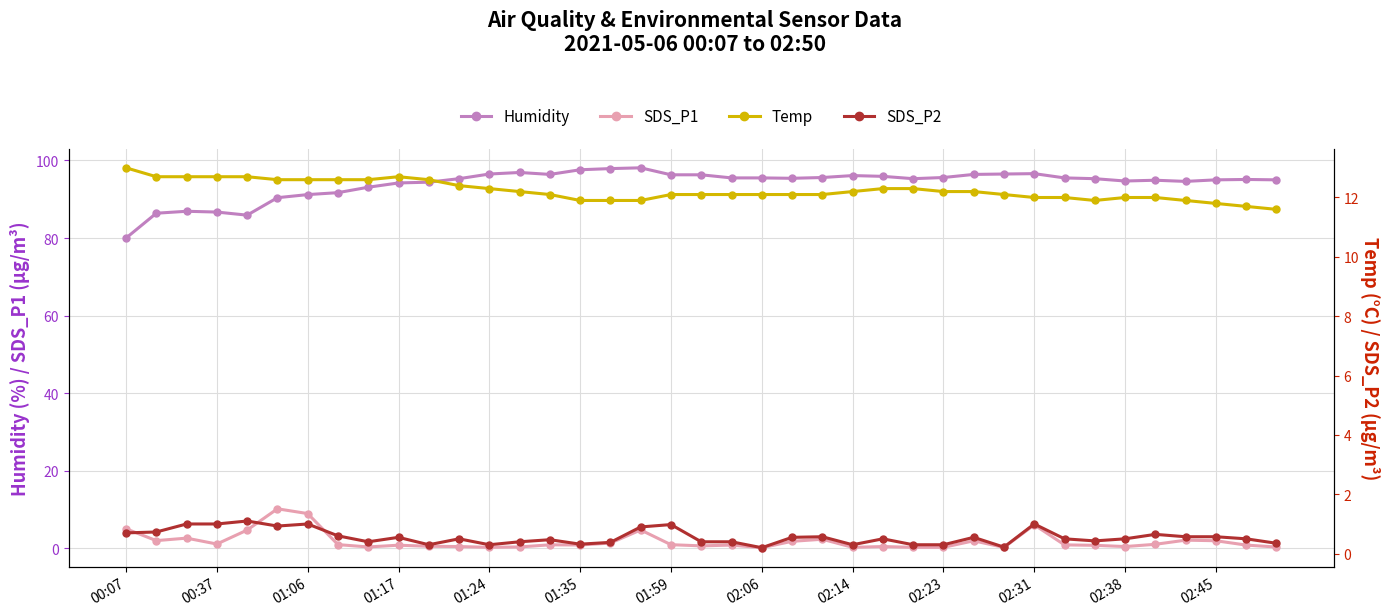

At which label does Temp first exceed 12?

00:07